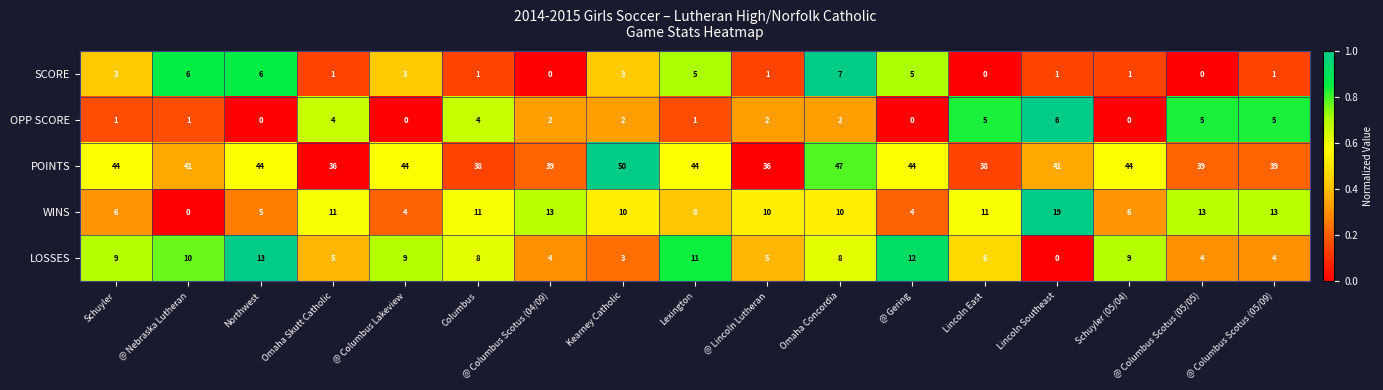

What is the highest value of the WINS series?

19